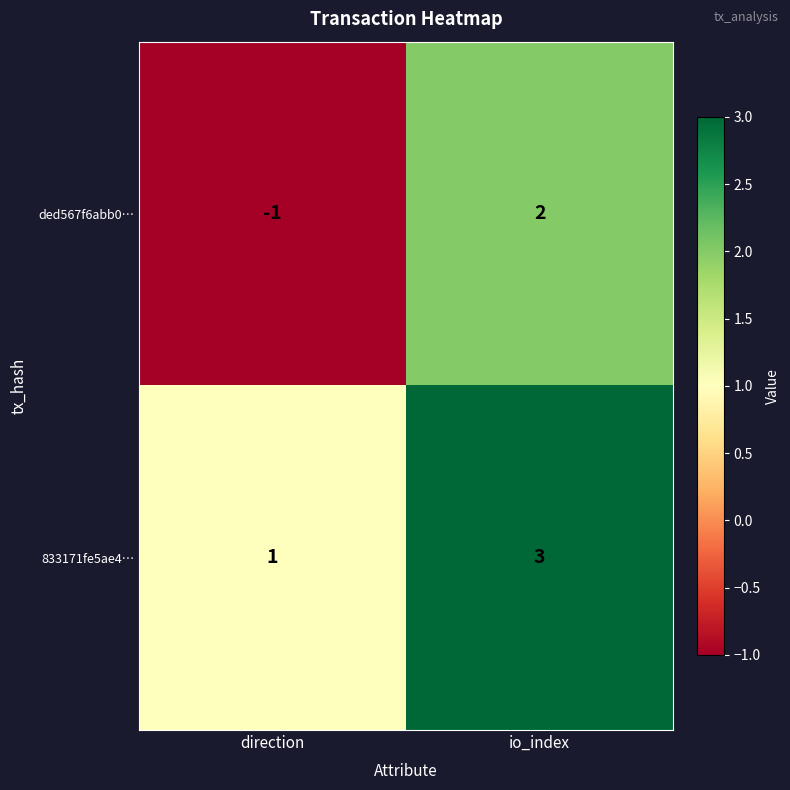

Which series has the largest total across all categories?

833171fe5ae4…